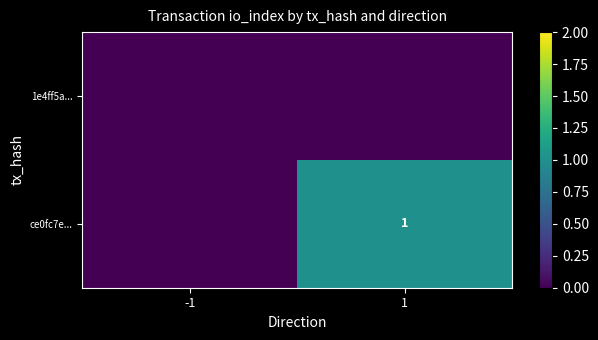

Is it true that ce0fc7e... equals 1 at 1?

True